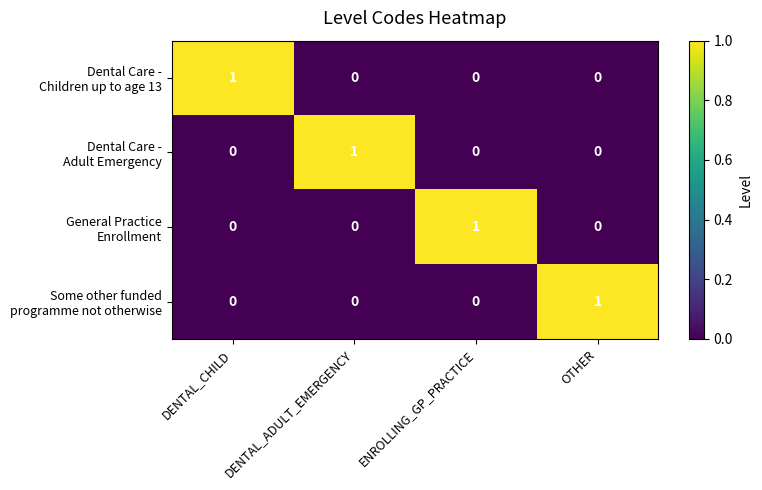

Which category has the lowest value across all series?

DENTAL_ADULT_EMERGENCY